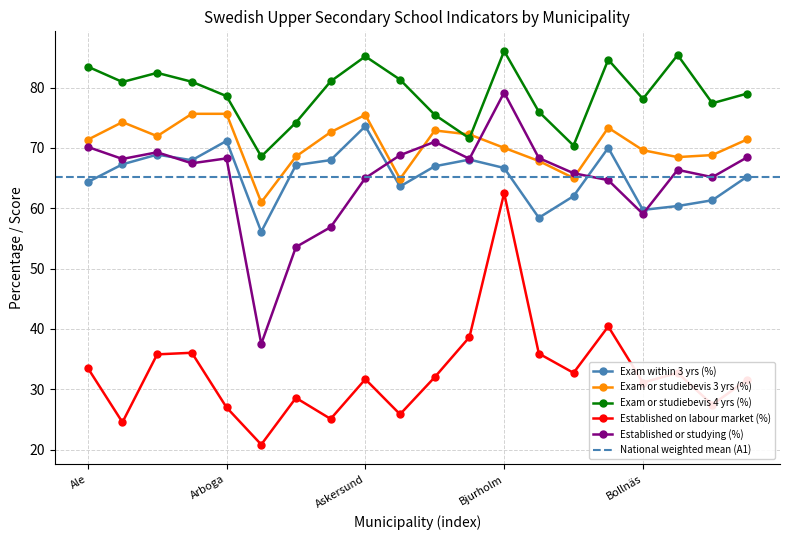

Reading left to right, what are all the values shown in this chart?

Exam within 3 yrs (%): Ale=64.3	Alingsås=67.3	Alvesta=68.9	Aneby=67.9	Arboga=71.2	Arjeplog=56.1	Arvidsjaur=67.1	Arvika=68.0	Askersund=73.6	Avesta=63.6	Bengtsfors=66.9	Berg=68.1	Bjurholm=66.7	Bjuv=58.4	Boden=62.0	Bollebygd=70.0	Bollnäs=59.7	Borgholm=60.4	Borlänge=61.3	Borås=65.2
Exam or studiebevis 3 yrs (%): Ale=71.3	Alingsås=74.3	Alvesta=71.9	Aneby=75.6	Arboga=75.6	Arjeplog=61.0	Arvidsjaur=68.6	Arvika=72.6	Askersund=75.5	Avesta=64.9	Bengtsfors=72.9	Berg=72.2	Bjurholm=70.0	Bjuv=67.8	Boden=65.0	Bollebygd=73.3	Bollnäs=69.6	Borgholm=68.5	Borlänge=68.8	Borås=71.4
Exam or studiebevis 4 yrs (%): Ale=83.5	Alingsås=80.9	Alvesta=82.4	Aneby=81.0	Arboga=78.6	Arjeplog=68.6	Arvidsjaur=74.2	Arvika=81.0	Askersund=85.2	Avesta=81.3	Bengtsfors=75.5	Berg=71.6	Bjurholm=86.0	Bjuv=76.0	Boden=70.4	Bollebygd=84.6	Bollnäs=78.1	Borgholm=85.4	Borlänge=77.4	Borås=79.0
Established on labour market (%): Ale=33.5	Alingsås=24.5	Alvesta=35.8	Aneby=36.0	Arboga=27.0	Arjeplog=20.8	Arvidsjaur=28.6	Arvika=25.1	Askersund=31.7	Avesta=25.9	Bengtsfors=32.0	Berg=38.6	Bjurholm=62.5	Bjuv=35.9	Boden=32.7	Bollebygd=40.4	Bollnäs=31.1	Borgholm=32.7	Borlänge=27.5	Borås=31.6
Established or studying (%): Ale=70.2	Alingsås=68.2	Alvesta=69.3	Aneby=67.4	Arboga=68.3	Arjeplog=37.5	Arvidsjaur=53.6	Arvika=56.9	Askersund=65.0	Avesta=68.8	Bengtsfors=71.0	Berg=68.2	Bjurholm=79.2	Bjuv=68.3	Boden=65.8	Bollebygd=64.6	Bollnäs=59.1	Borgholm=66.4	Borlänge=65.1	Borås=68.4